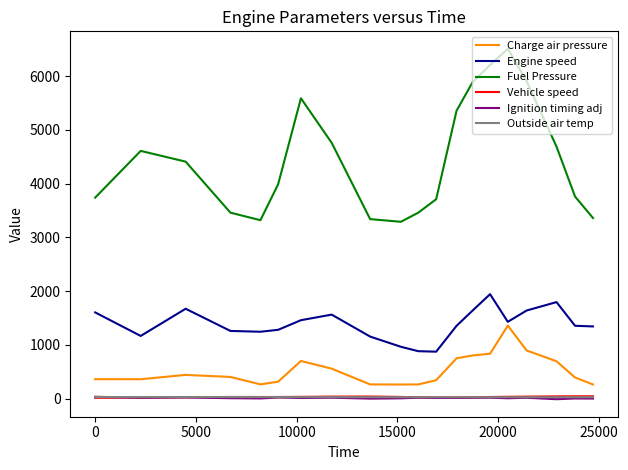

What is the sum of all Charge air pressure values?

10500.3